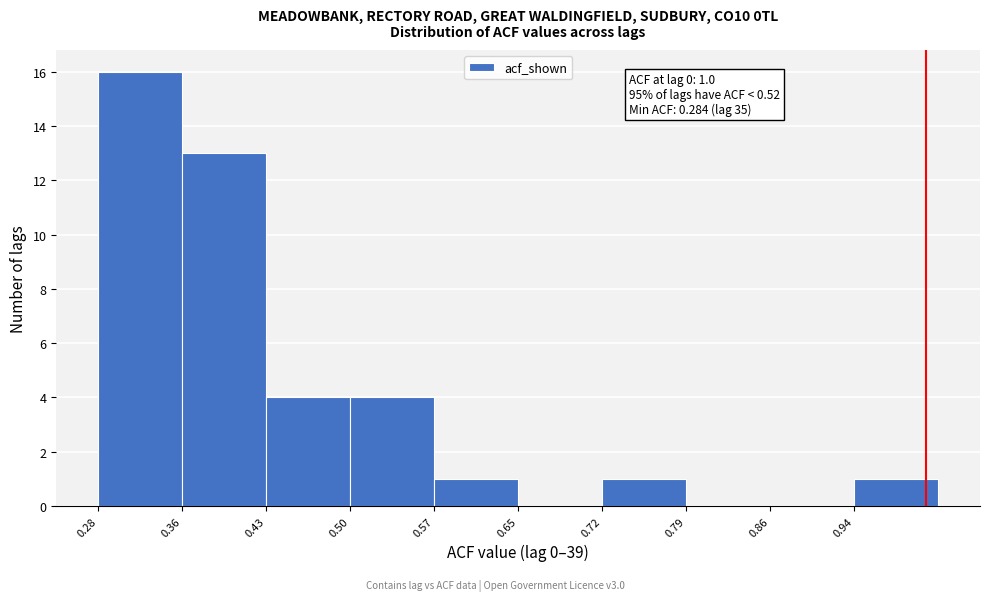

Which range on the x-axis has the tallest bar?

0.28 to 0.36